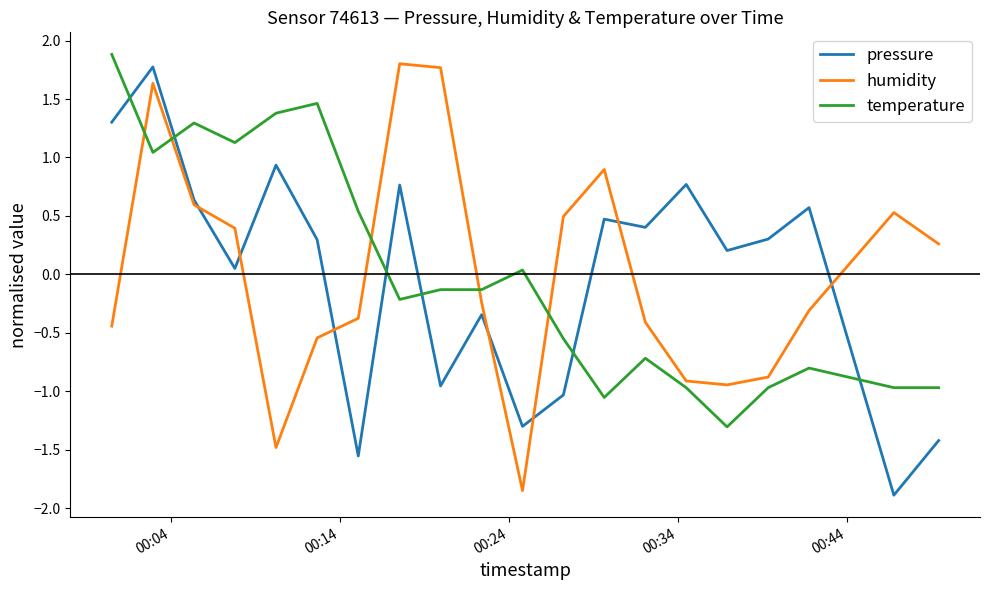

What are all the series names shown in the legend?

pressure, humidity, temperature